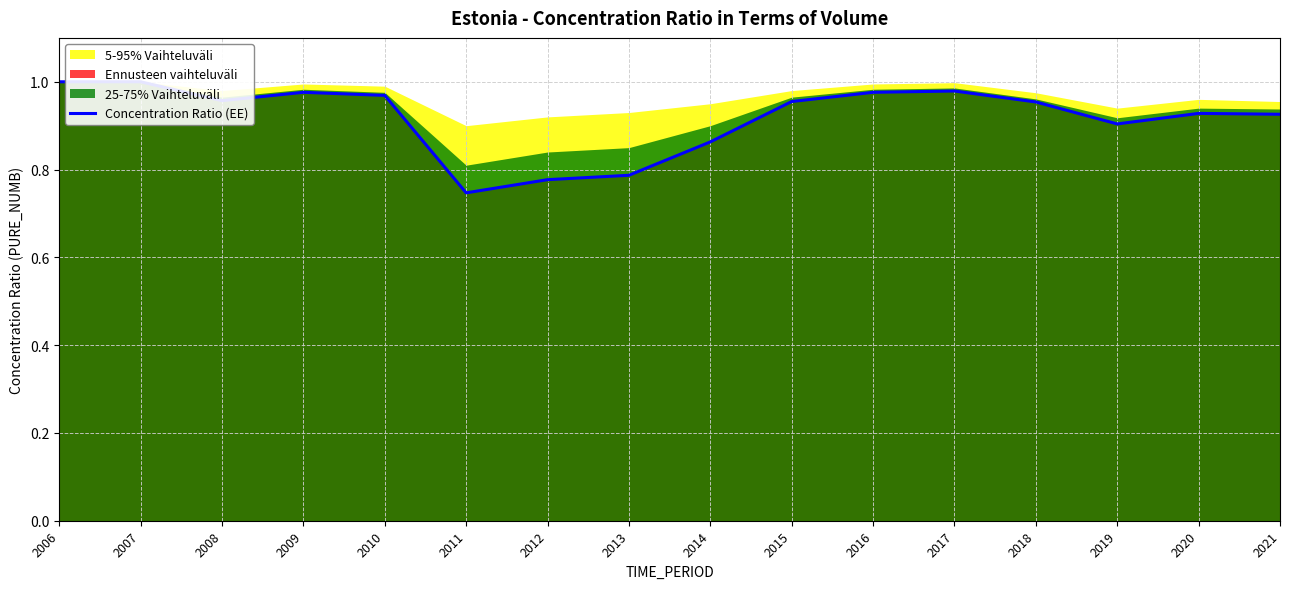

What is the value of the 1st point from the left?

1.0